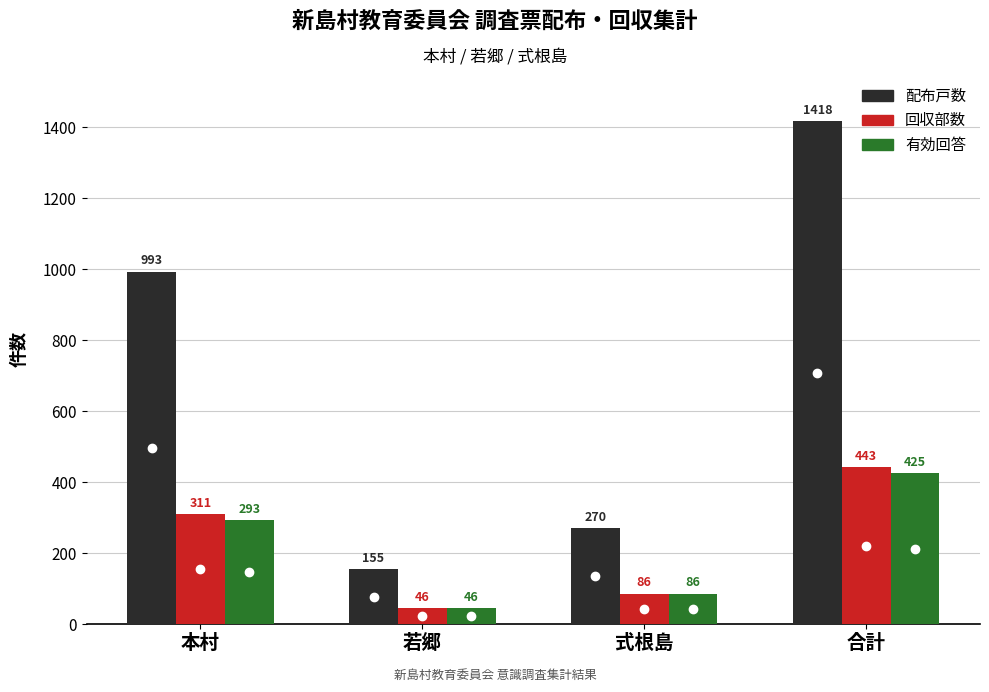

What is the difference between the highest and lowest values at 若郷?

109